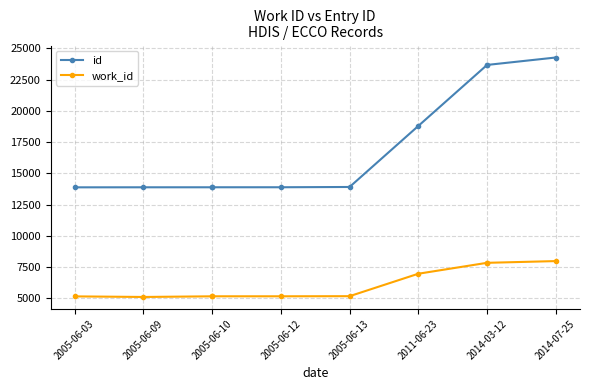

Is this an area chart (filled region under the line)?

No